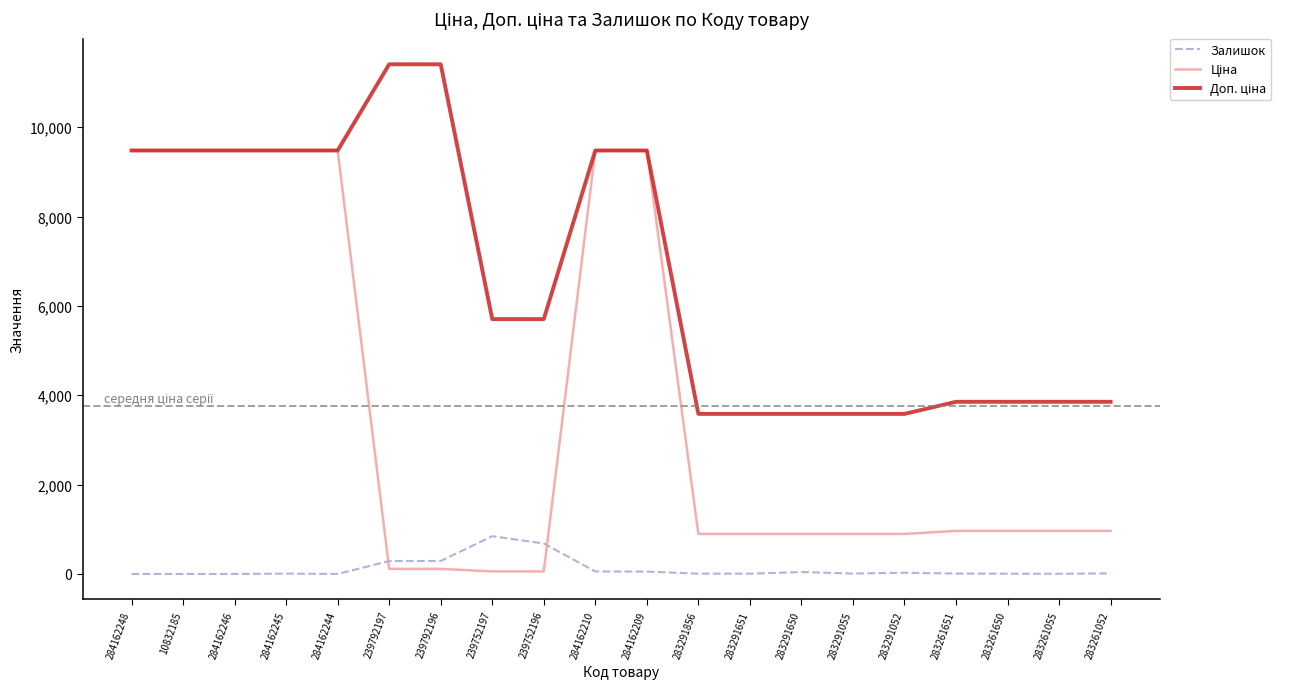

What is the spread (max minus min) of values at 10832185?

9480.1